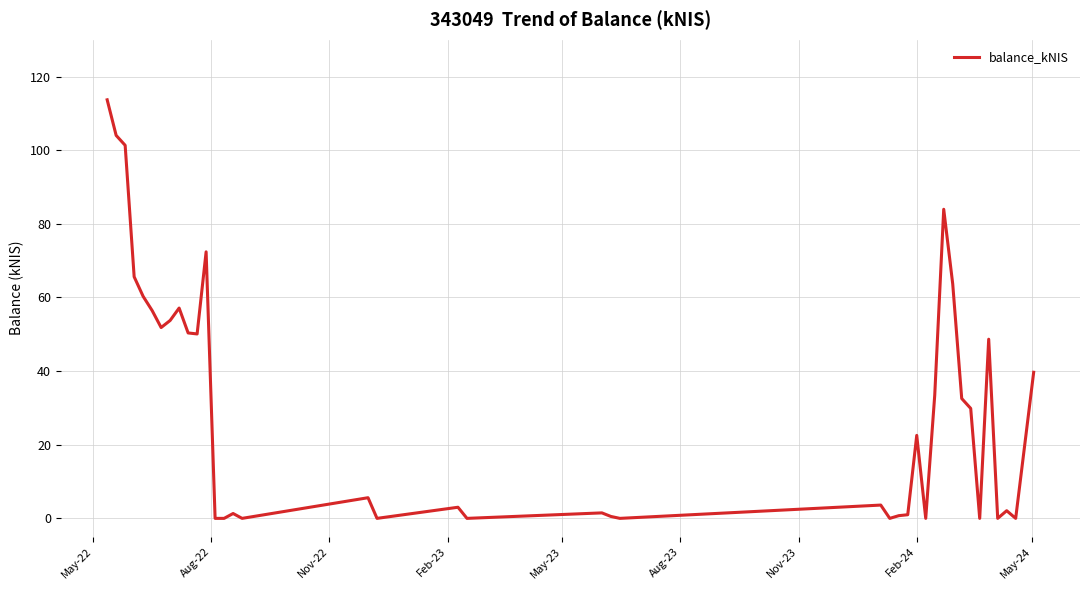

What is the sum of all values?

1210.6